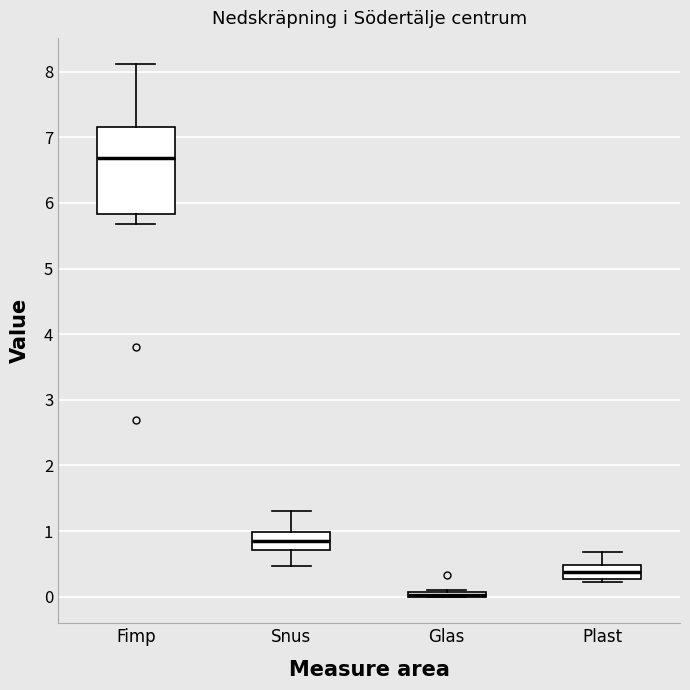

Which box is the tallest, from its lower edge to its upper edge?

Fimp